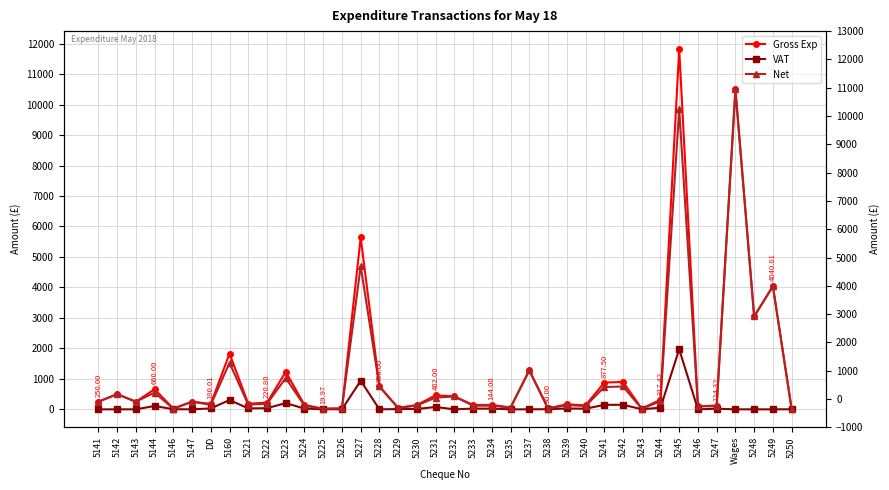

Which category has the highest value across all series?

5245